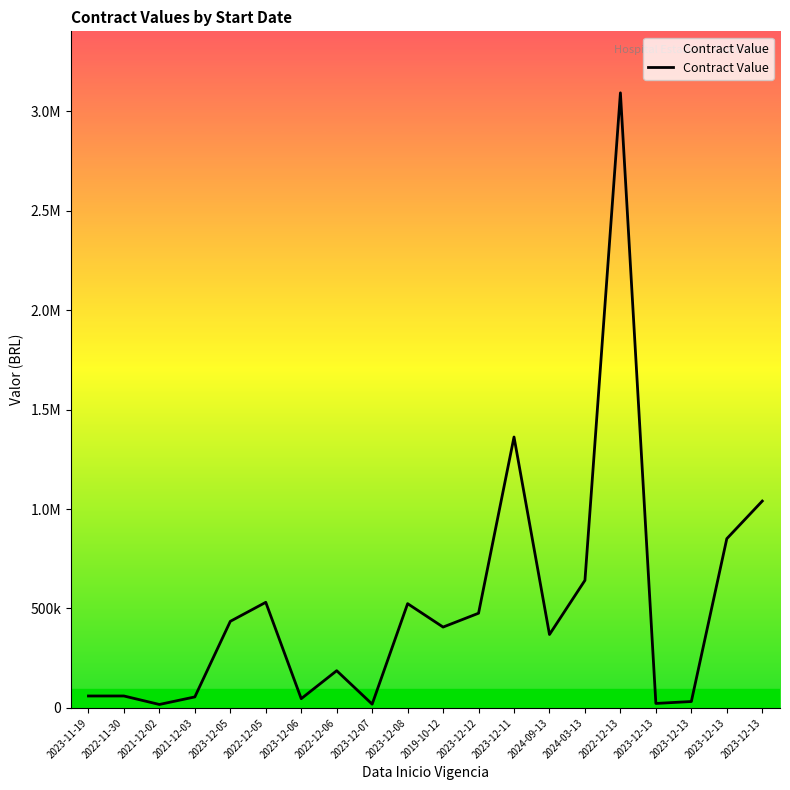

What is the label of the 14th point from the right?

2023-12-06